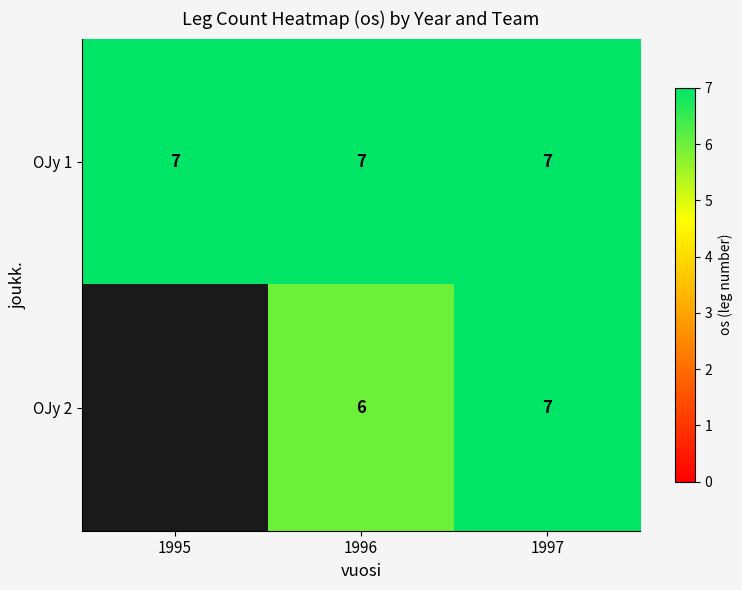

Is it true that OJy 2 equals 9 at 1996?

False